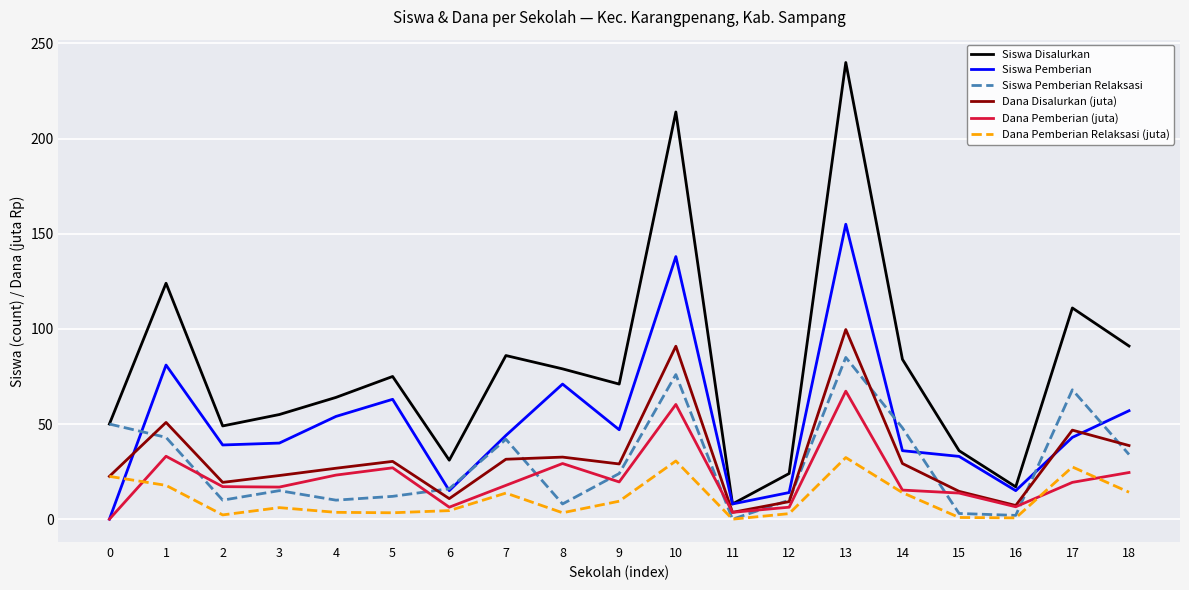

Rank the series by their maximum value, from highest to lowest.

Siswa Disalurkan, Siswa Pemberian, Dana Disalurkan (juta), Siswa Pemberian Relaksasi, Dana Pemberian (juta), Dana Pemberian Relaksasi (juta)